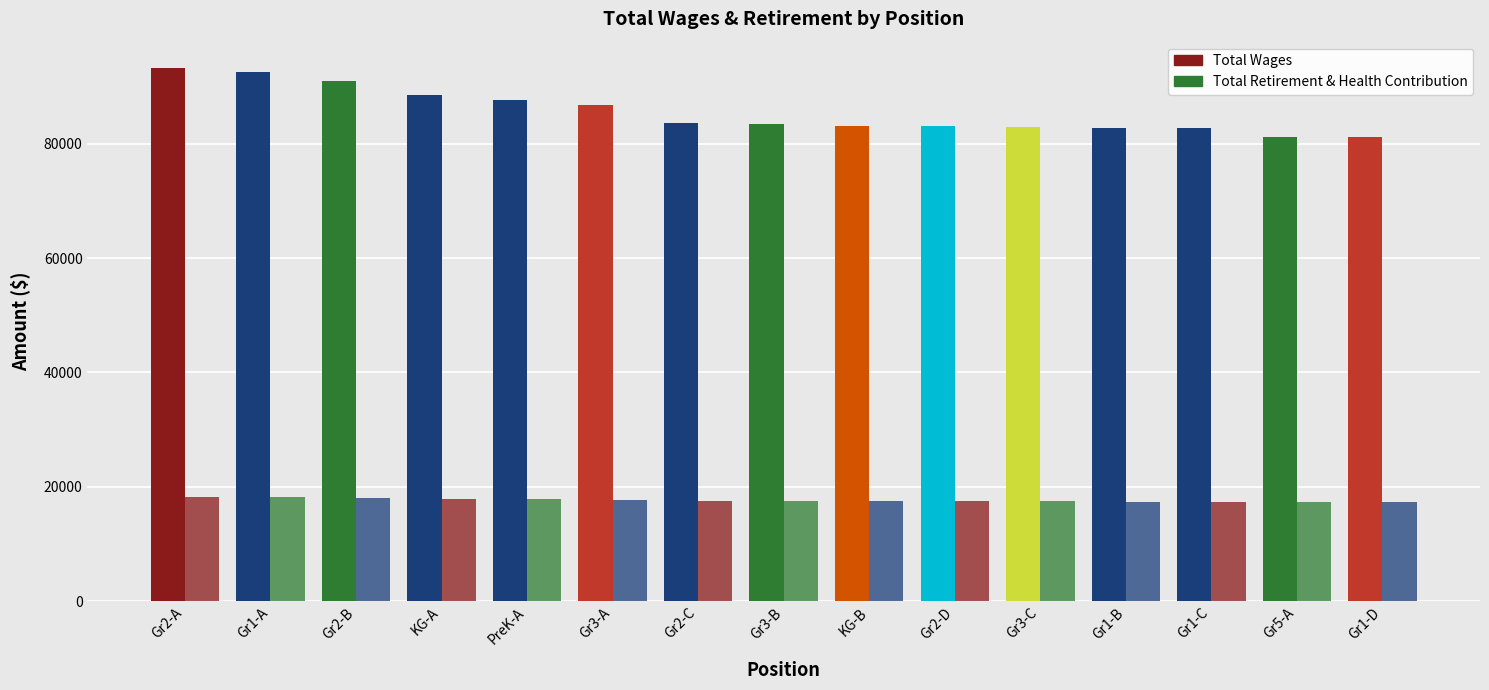

Which series has the largest total across all categories?

Total Wages